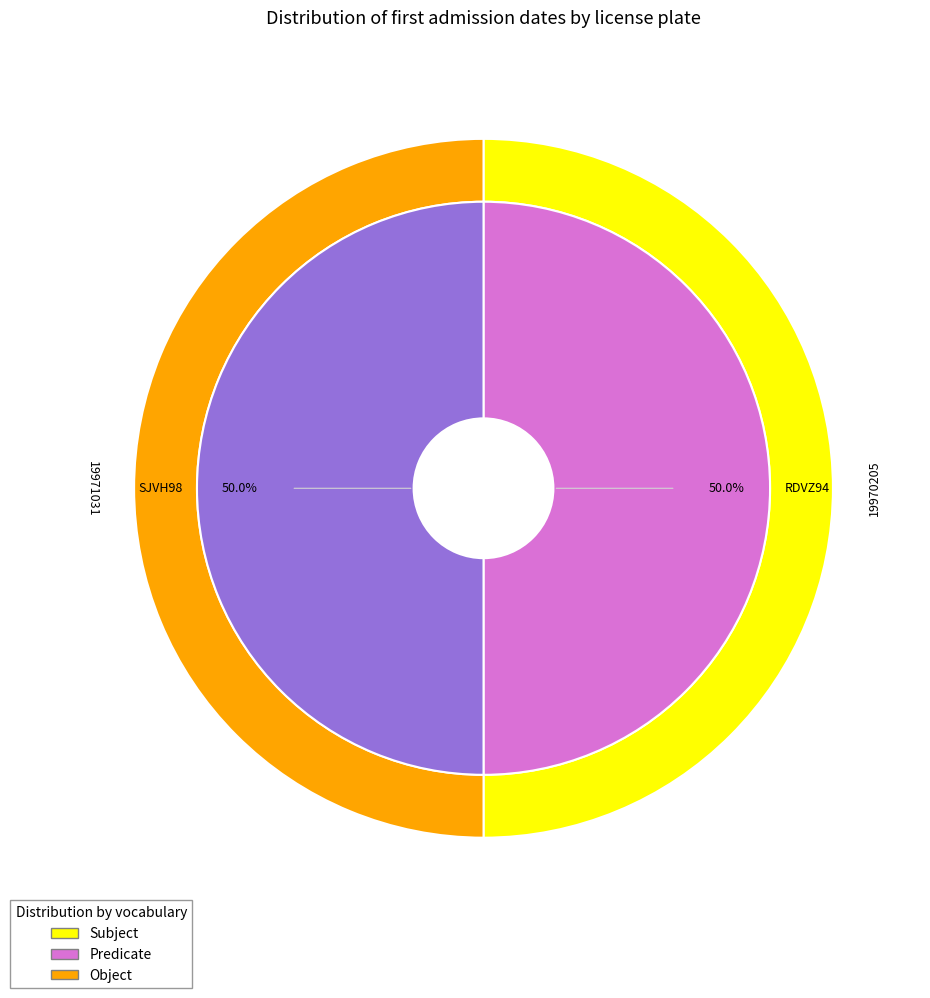

How many segments does this pie chart have?

2